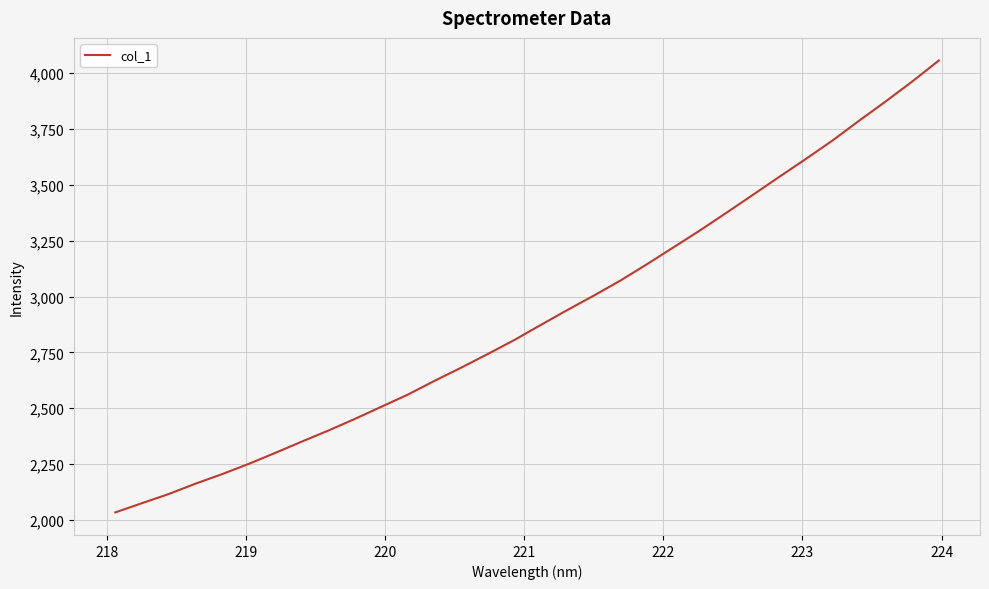

What is the smallest value displayed?

2034.4